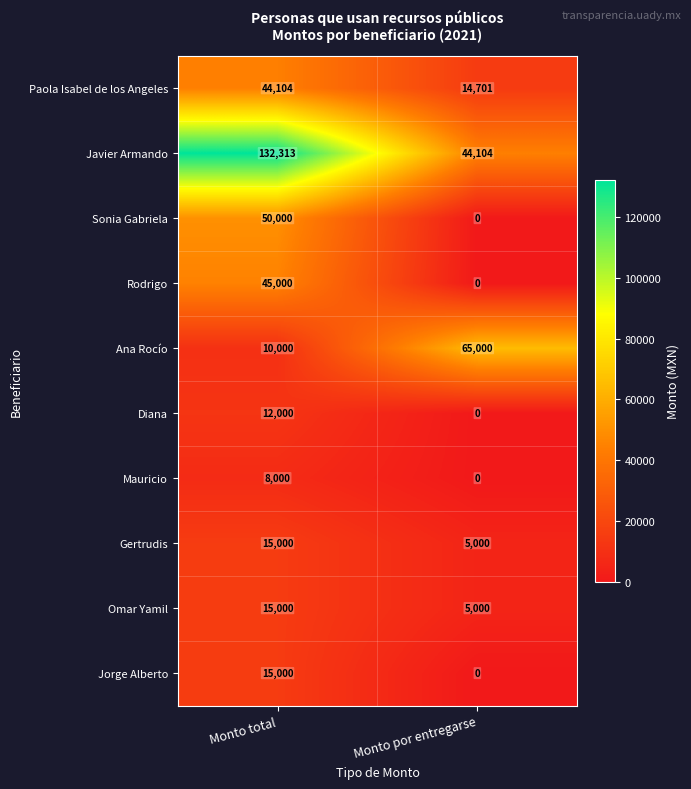

Reading left to right, list all the values displayed in this chart.

Paola Isabel de los Angeles: Monto total=44104	Monto por entregarse=14701
Javier Armando: Monto total=132313	Monto por entregarse=44104
Sonia Gabriela: Monto total=50000	Monto por entregarse=0
Rodrigo: Monto total=45000	Monto por entregarse=0
Ana Rocío: Monto total=10000	Monto por entregarse=65000
Diana: Monto total=12000	Monto por entregarse=0
Mauricio: Monto total=8000	Monto por entregarse=0
Gertrudis: Monto total=15000	Monto por entregarse=5000
Omar Yamil: Monto total=15000	Monto por entregarse=5000
Jorge Alberto: Monto total=15000	Monto por entregarse=0